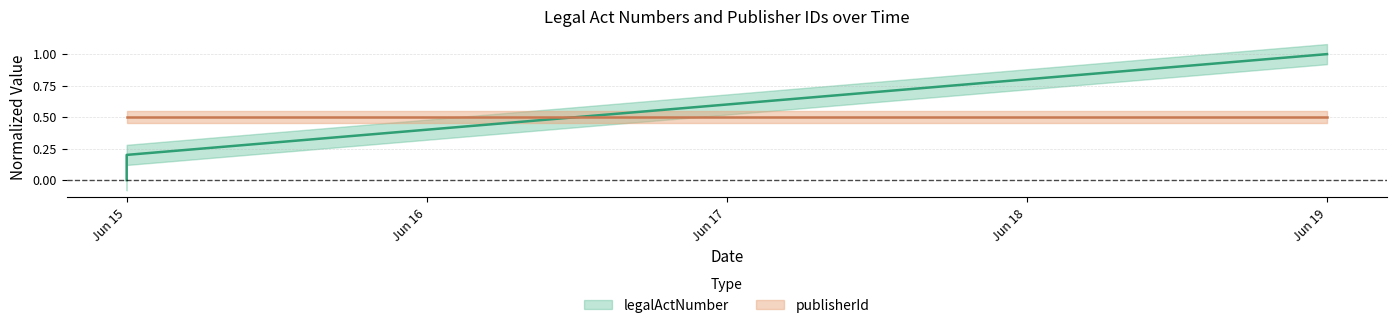

What is the average value?

0.5